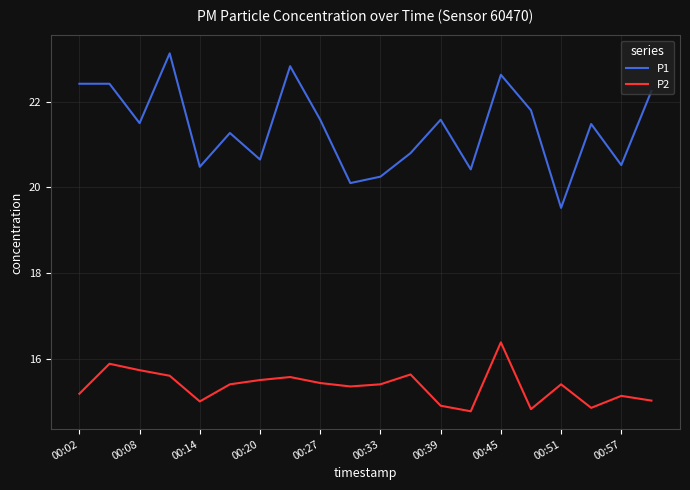

True or false: P2 and P1 cross at least once.

False